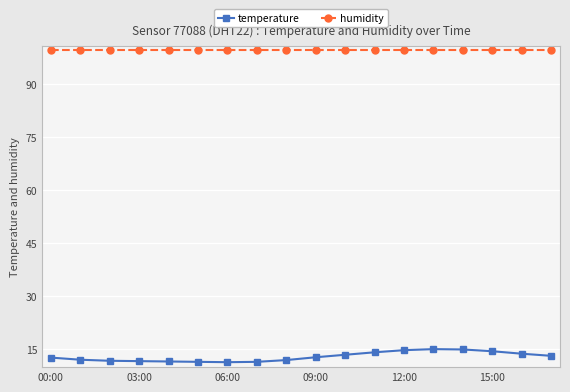

What is the sum of all humidity values?

1798.2